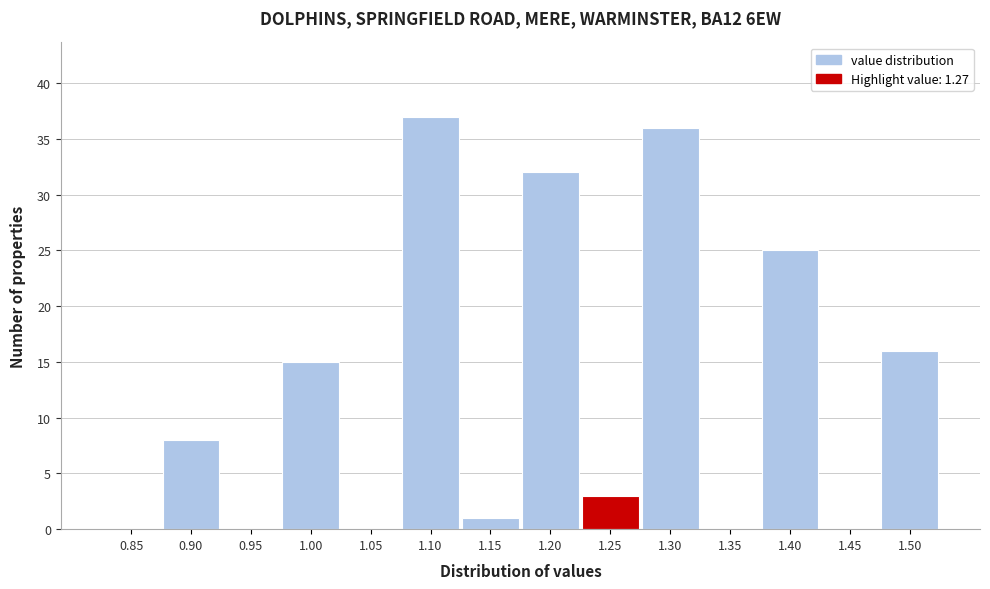

Reading left to right, list all the values displayed in this chart.

0.85=0	0.90=8	0.95=0	1.00=15	1.05=0	1.10=37	1.15=1	1.20=32	1.25=3	1.30=36	1.35=0	1.40=25	1.45=0	1.50=16